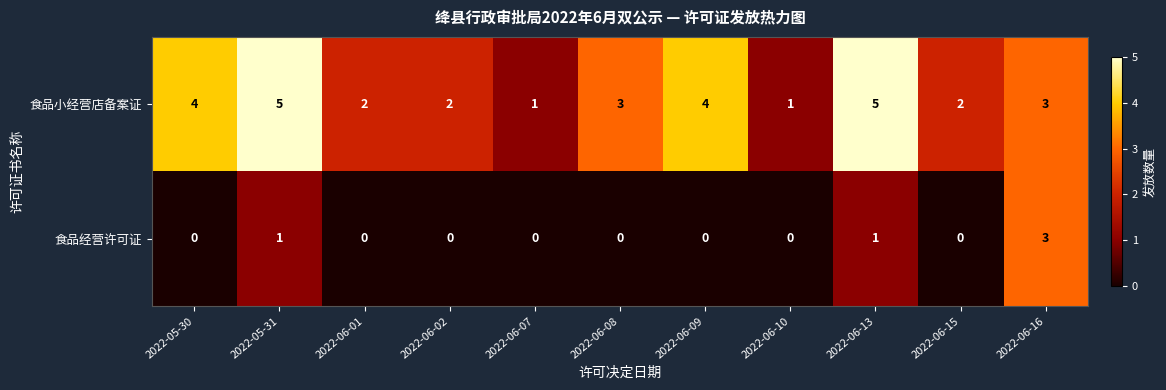

Count the 食品经营许可证 values in the range 0 to 1.

10